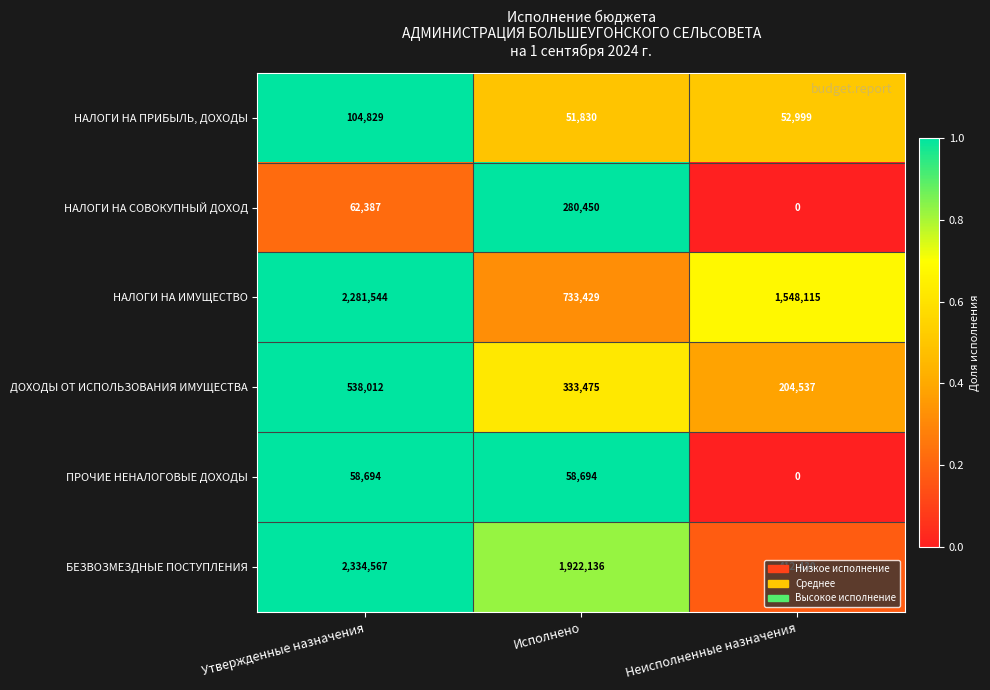

What is the difference between the НАЛОГИ НА ИМУЩЕСТВО values at Утвержденные назначения and Неисполненные назначения?

733429